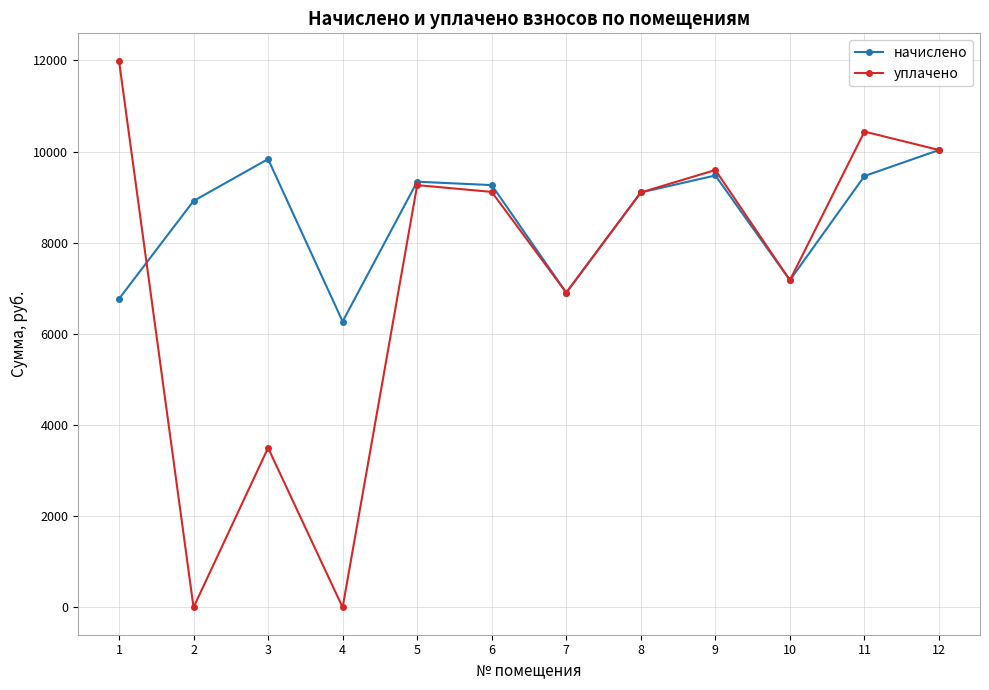

How many values in the начислено series exceed 9265?

6